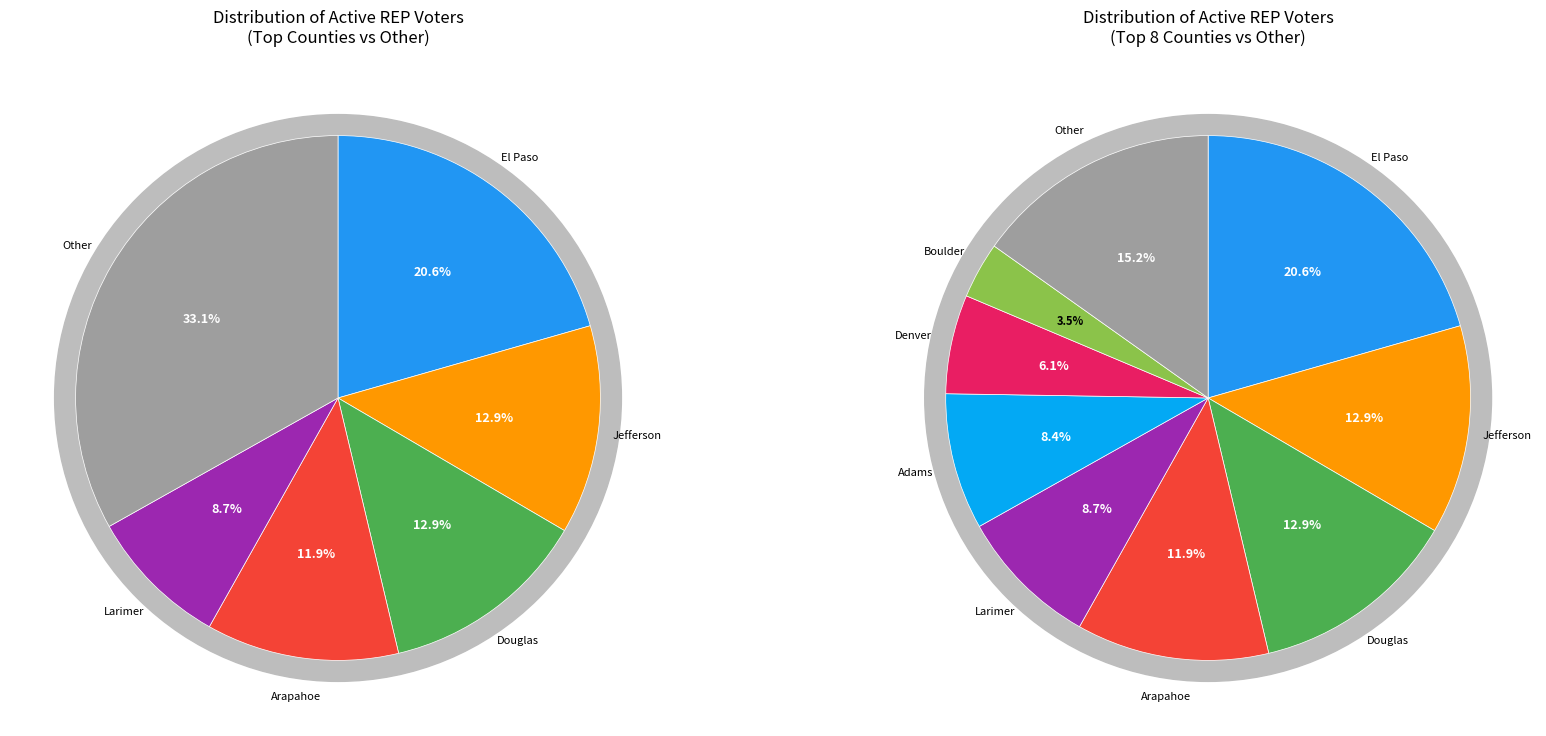

Does Crowley represent more than half of the total?

No